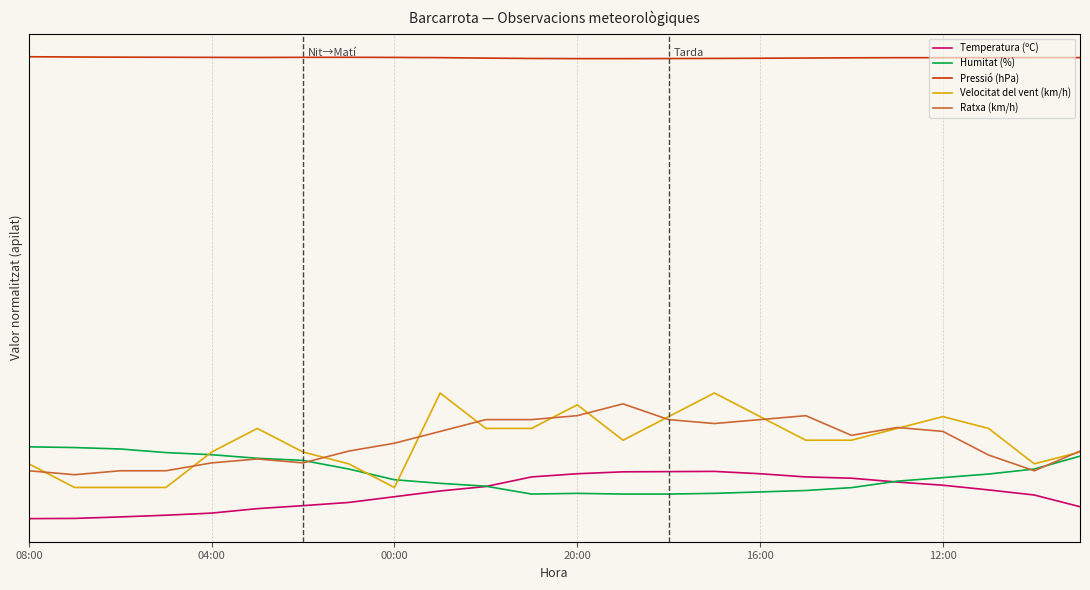

Is this an area chart (filled region under the line)?

No